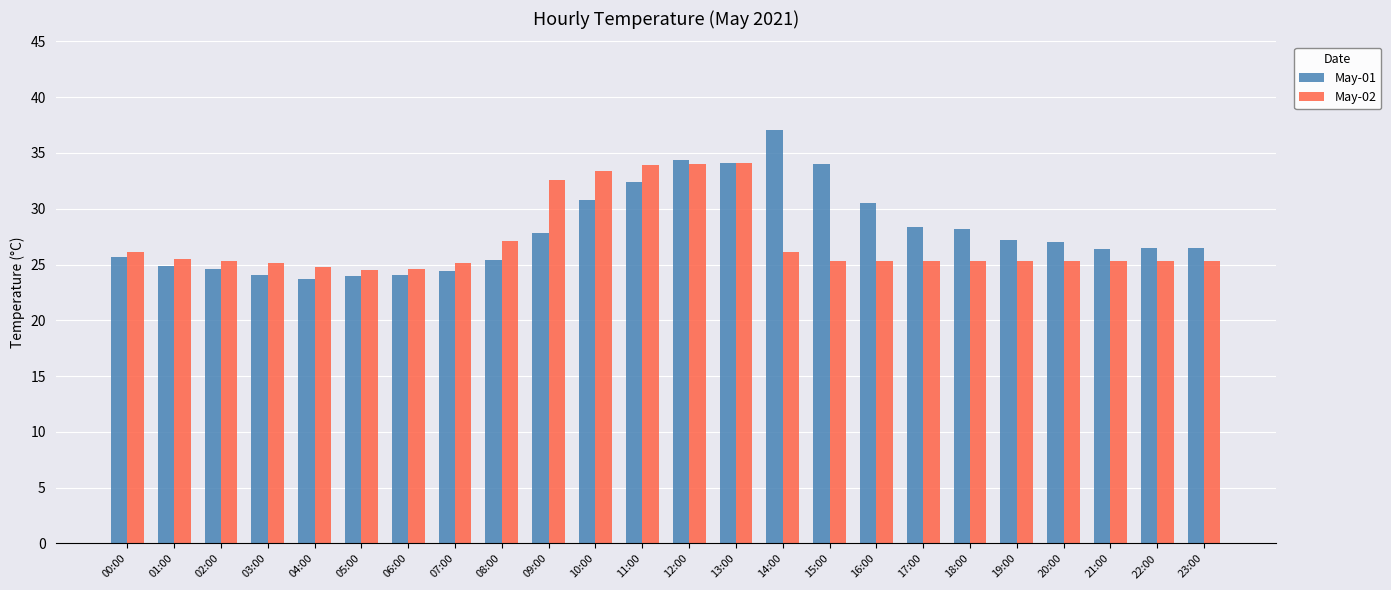

What is the difference between the maximum and second lowest values in the May-02 series?

9.5